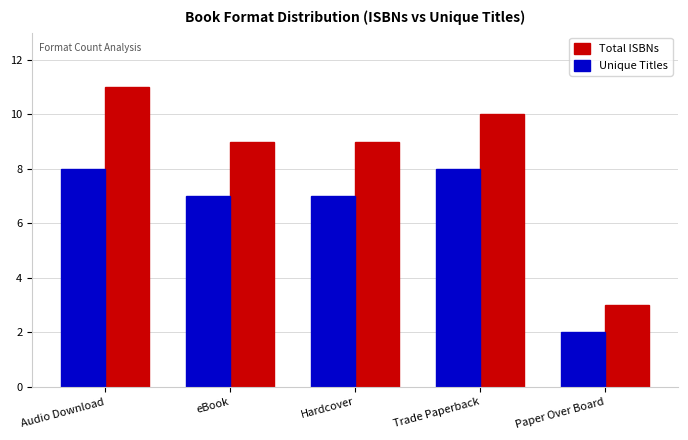

At which category is the sum across all series the highest?

Audio Download